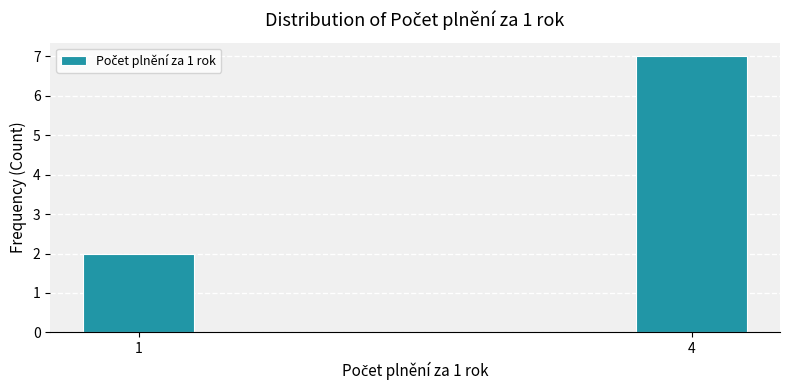

Reading right to left, what are all the values shown in this chart?

7	2